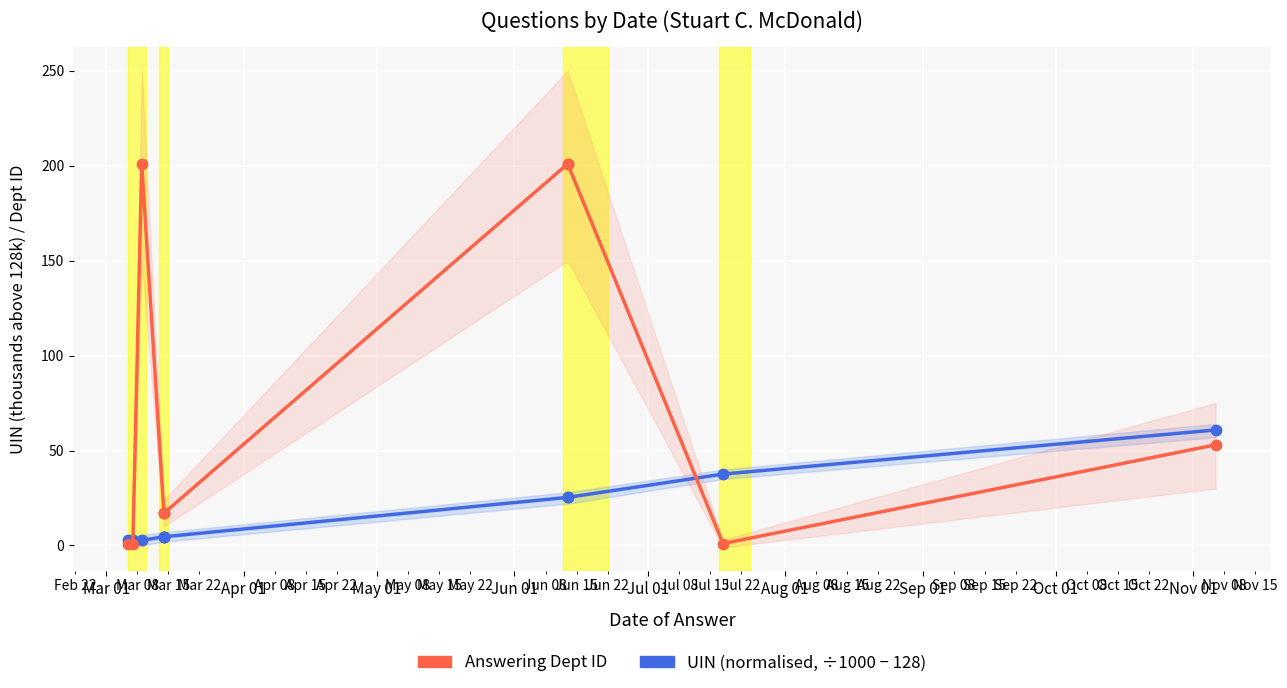

Across all series, what Y value is closest to 101?

60.8